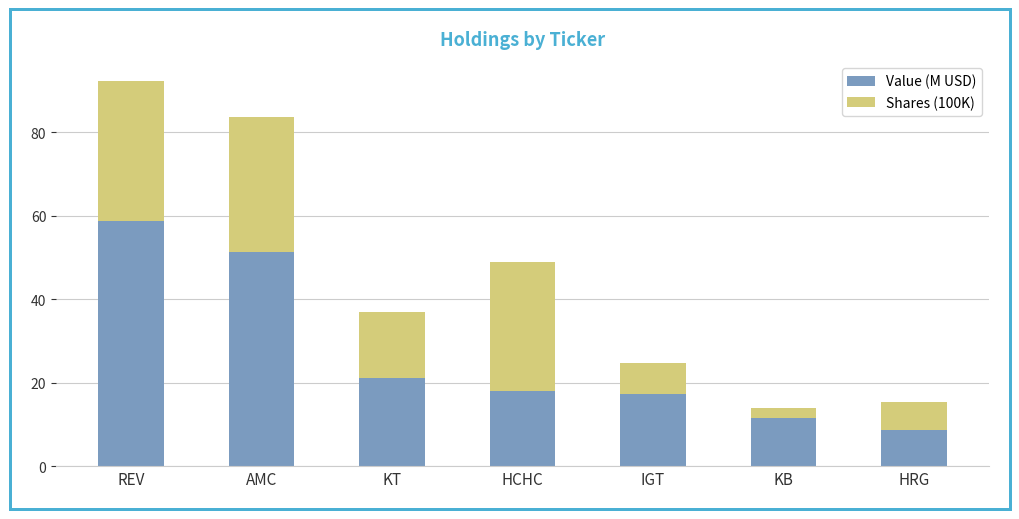

How many categories are shown in the chart?

7